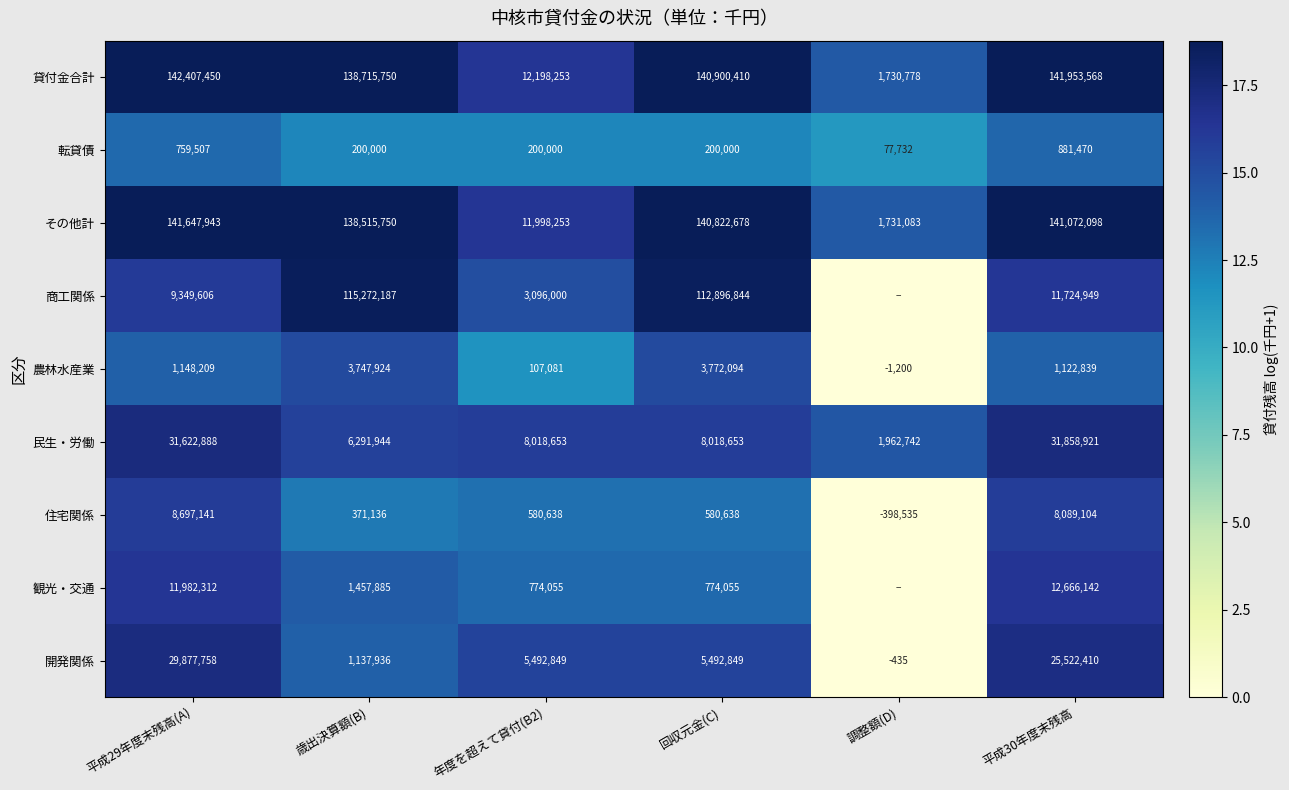

Rank the series at 平成29年度末残高(A) from highest to lowest value.

貸付金合計, その他計, 民生・労働, 開発関係, 観光・交通, 商工関係, 住宅関係, 農林水産業, 転貸債